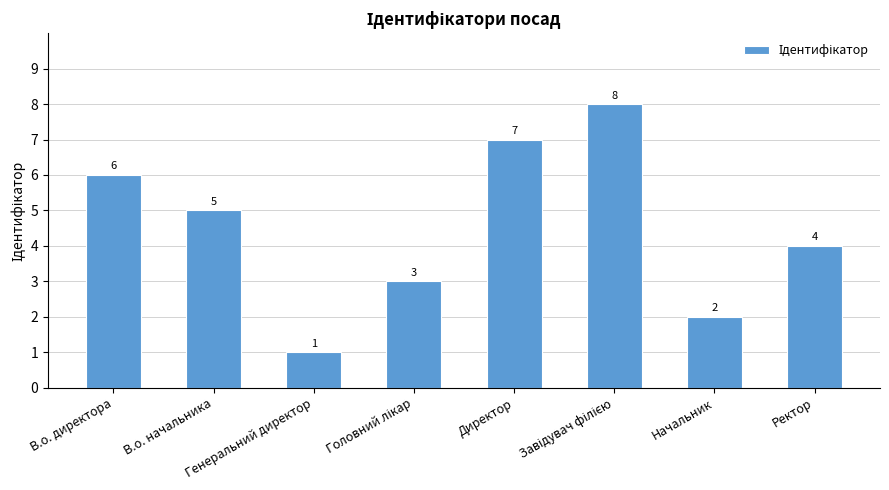

What is the value of the 8th bar from the left?

4